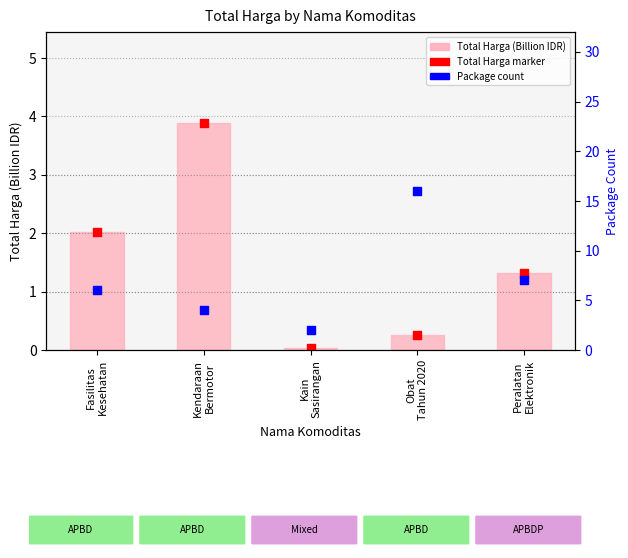

At how many categories does at least one series exceed 1?

5